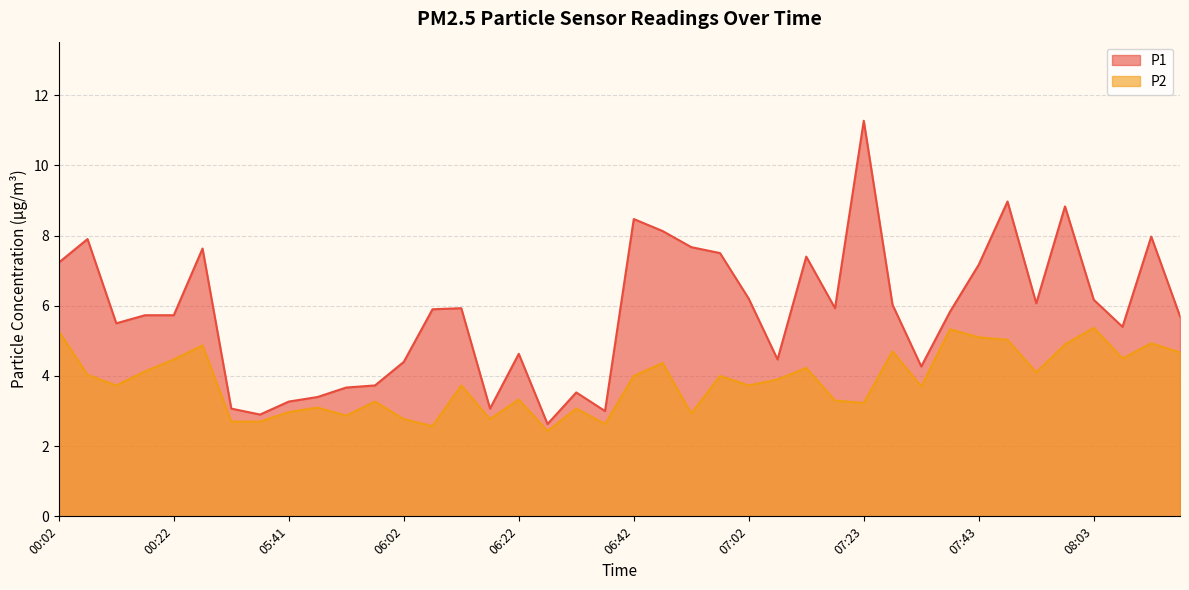

True or false: P1 has a value of 3.5 at 06:32.

True